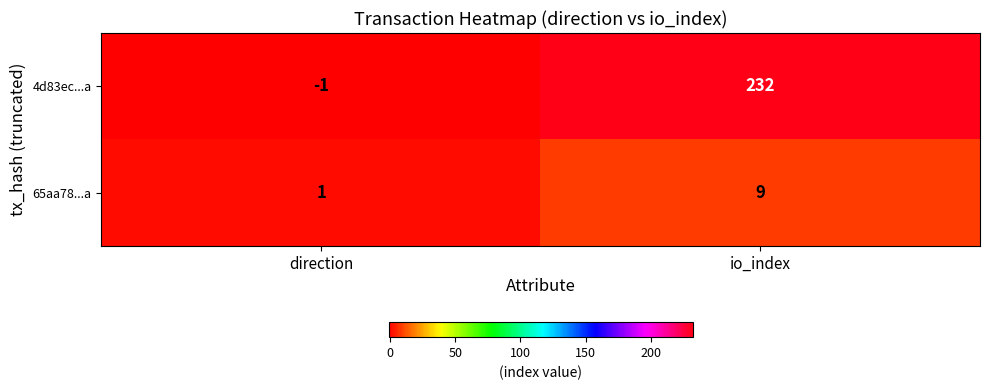

Where is 65aa78...a nearest to the value 5?

direction